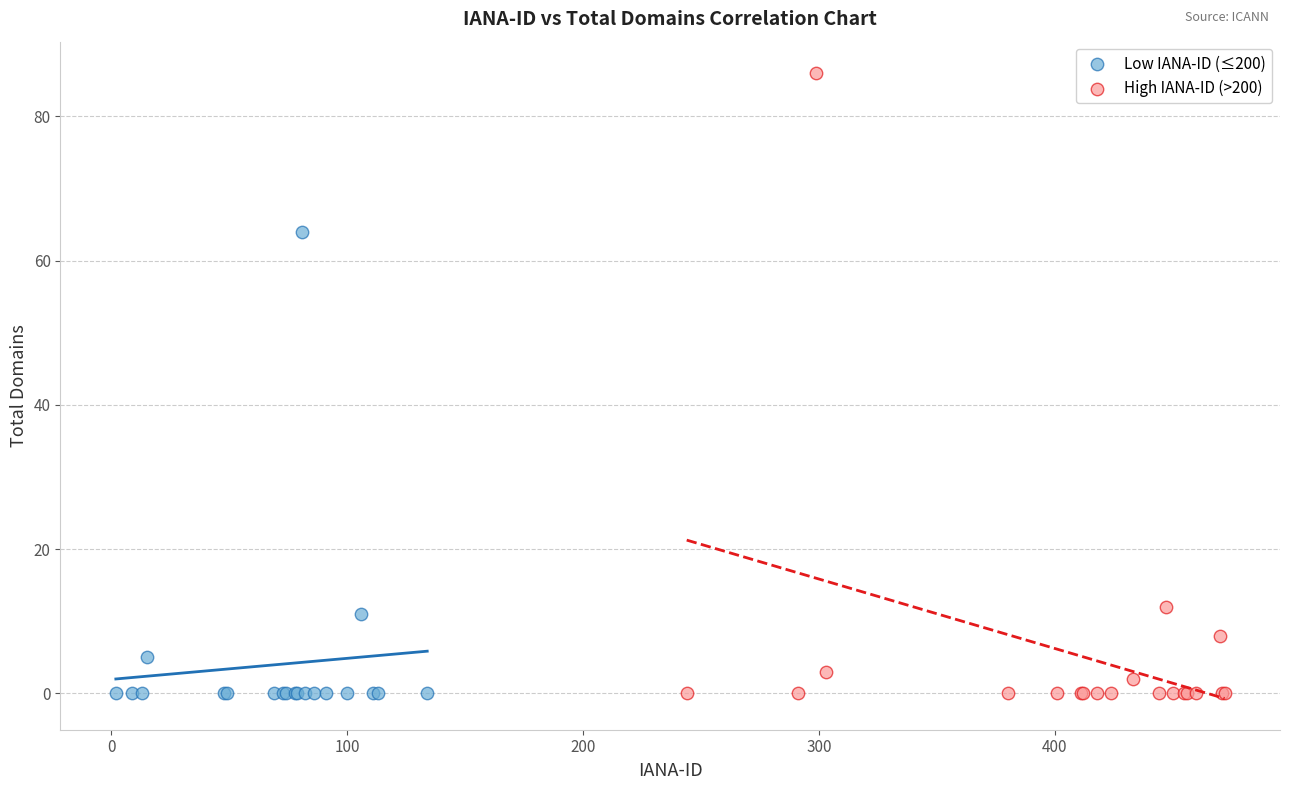

Which series reaches the maximum Y coordinate?

High IANA-ID (>200)